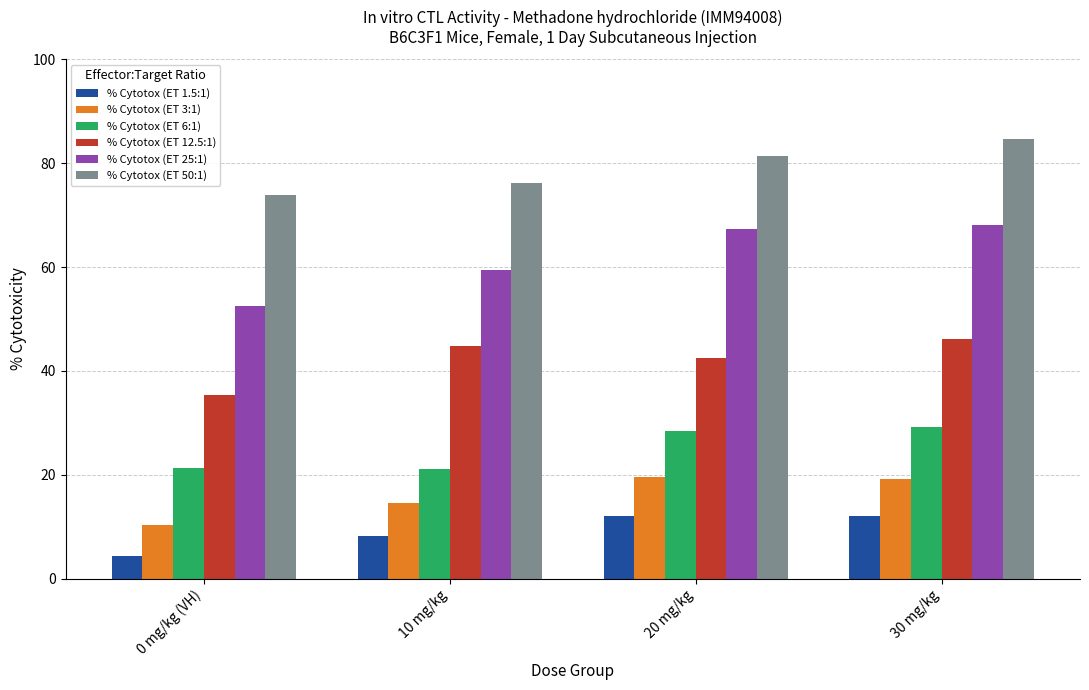

What is the difference between the maximum and minimum values in the % Cytotox (ET 1.5:1) series?

7.7